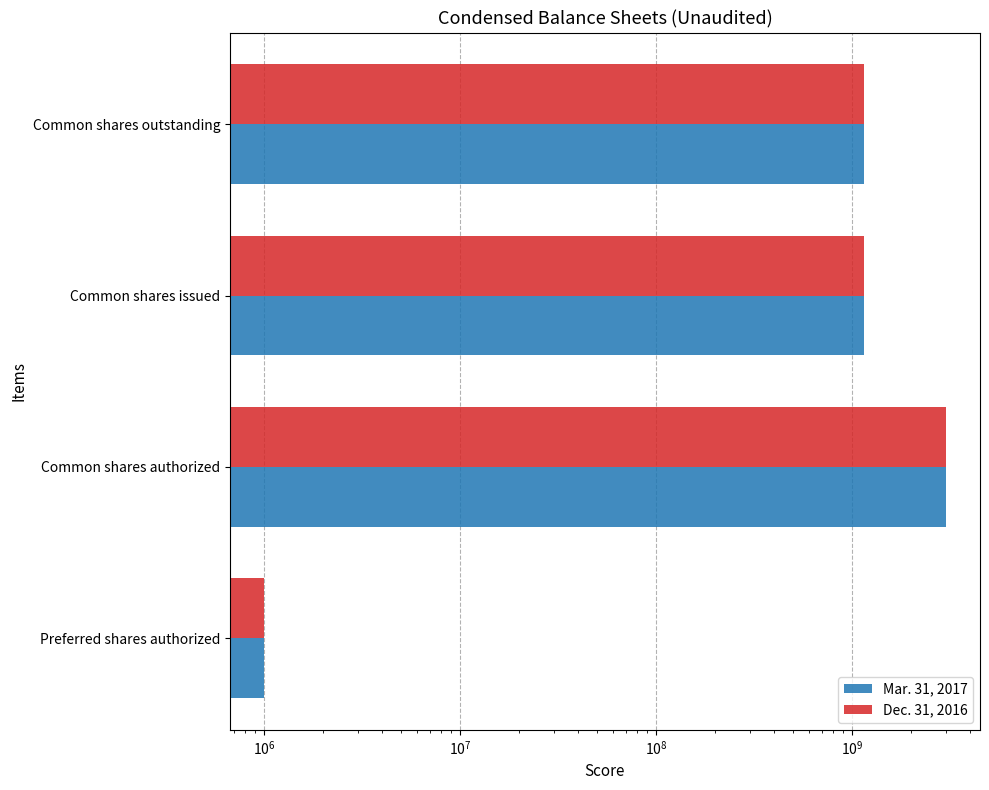

How many values in the Mar. 31, 2017 series exceed 1146000000?

1